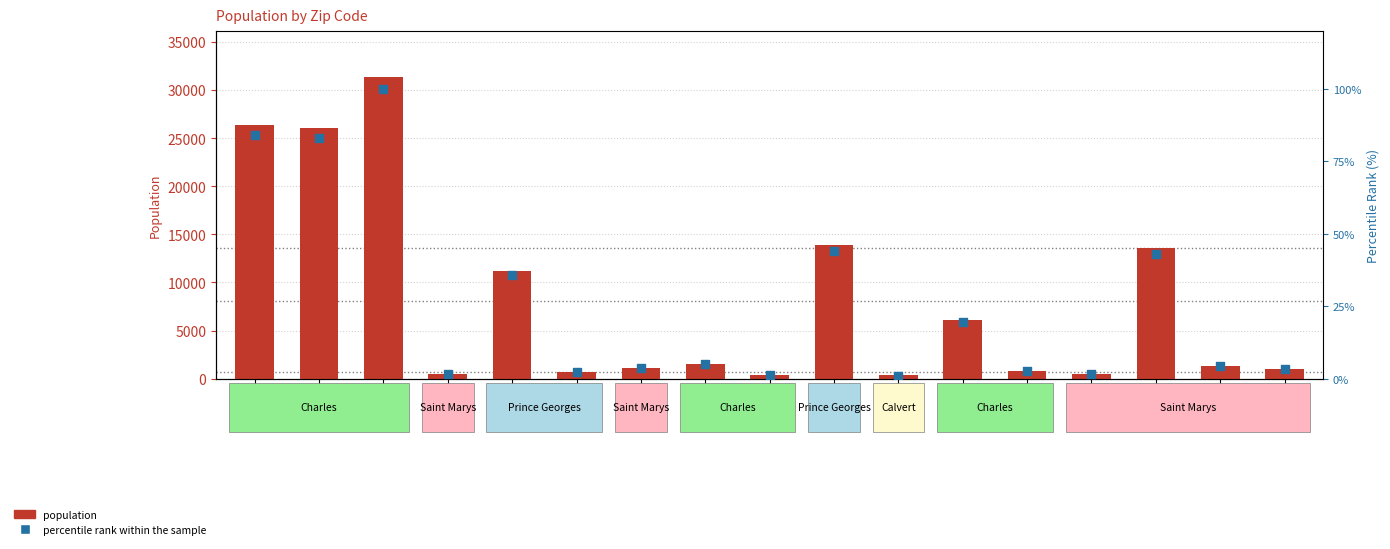

What is the total value across all series at 20618?

455.4